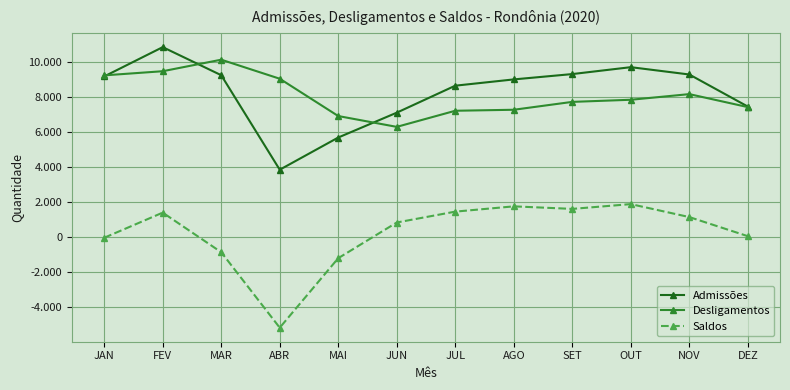

Is this an area chart (filled region under the line)?

No